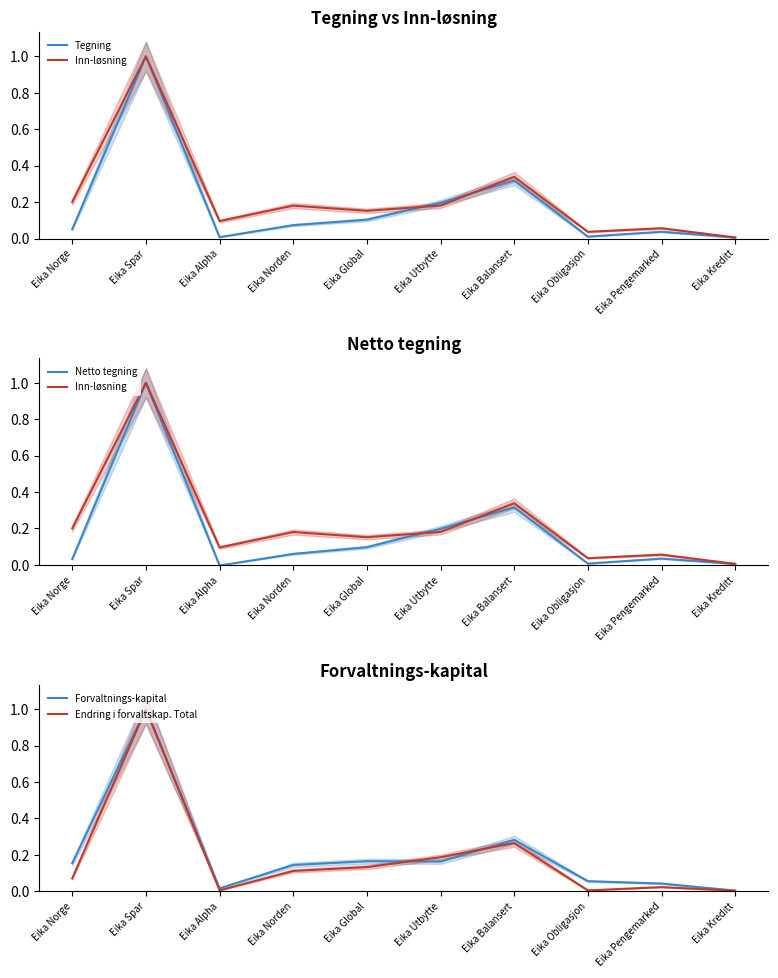

What is the sum of the Endring i forvaltskap. Total values at Eika Alpha and Eika Norge?

0.1